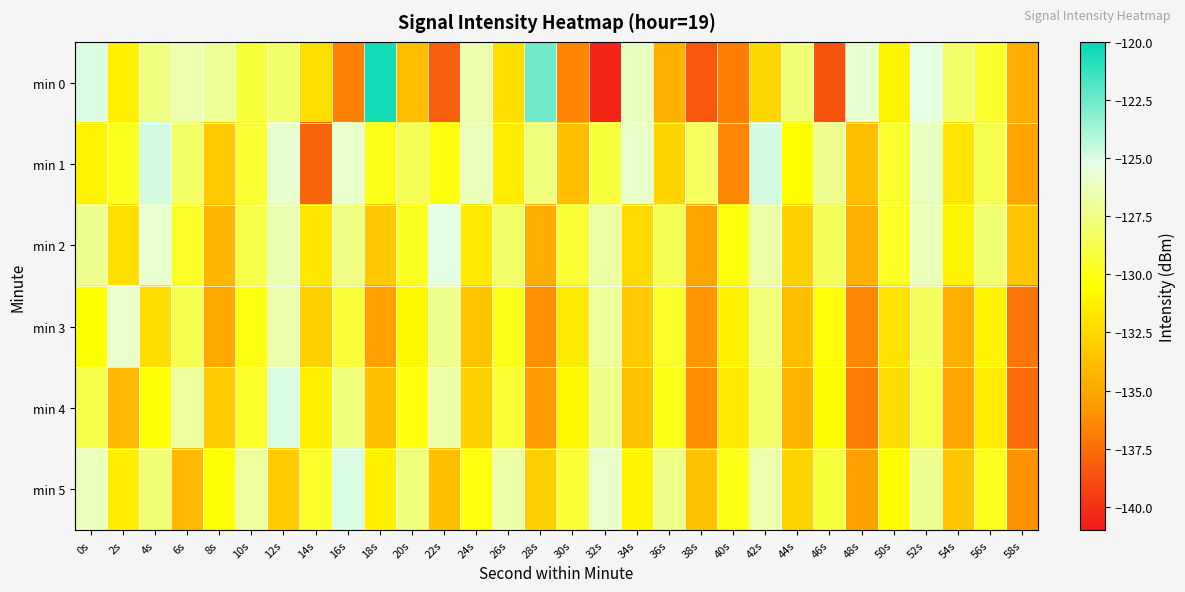

What is the maximum value shown in the chart?

-120.5